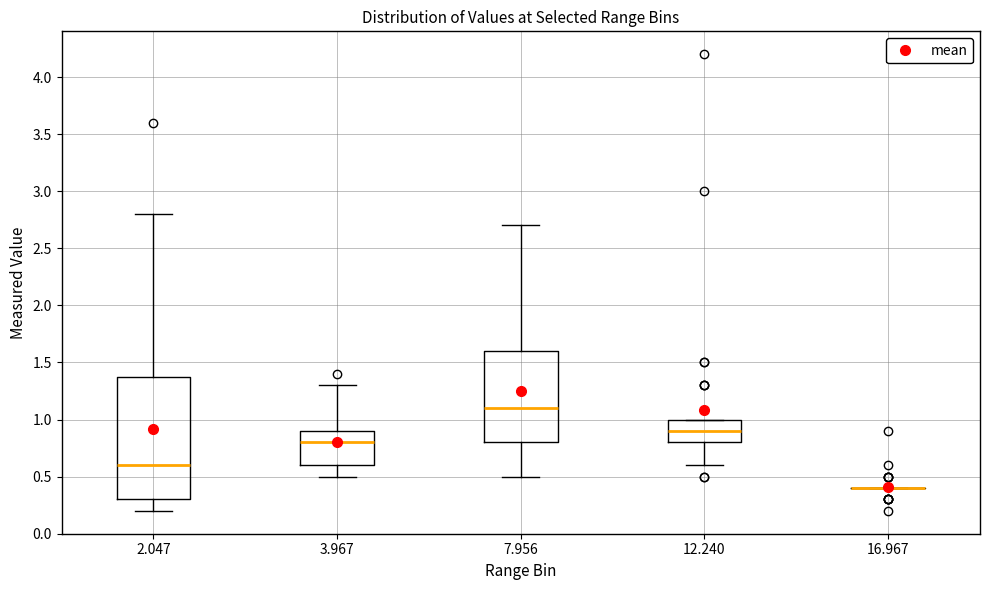

Which box is the tallest, from its lower edge to its upper edge?

2.047